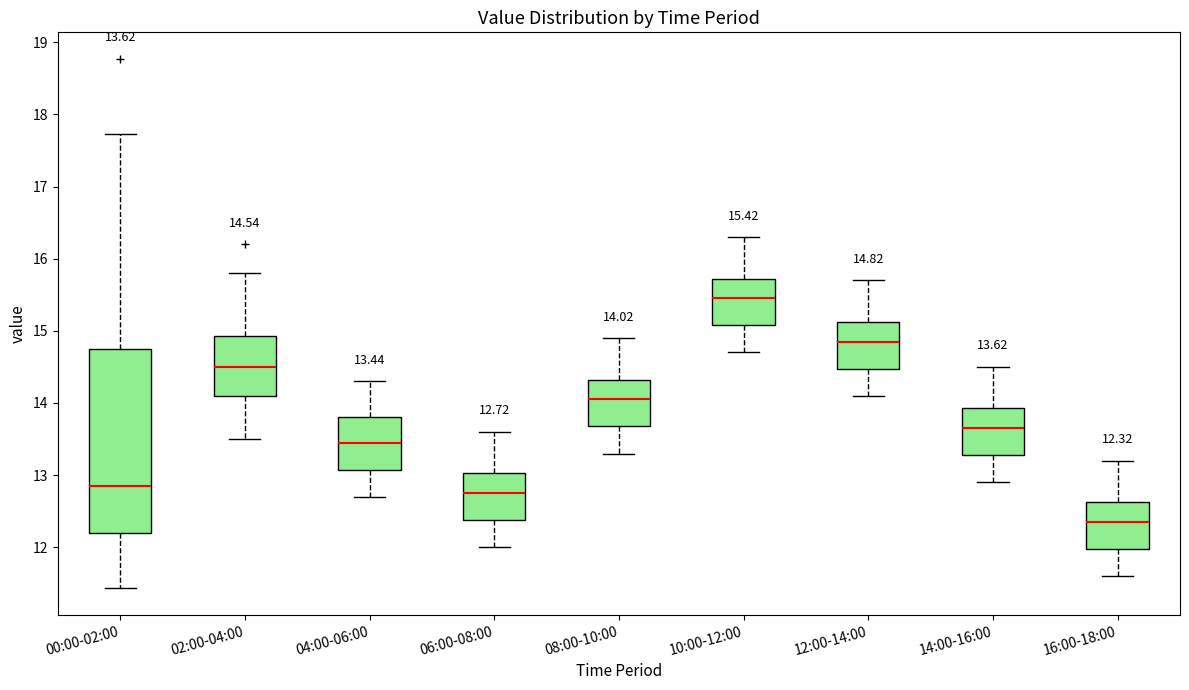

Which box's median line is the lowest?

16:00-18:00